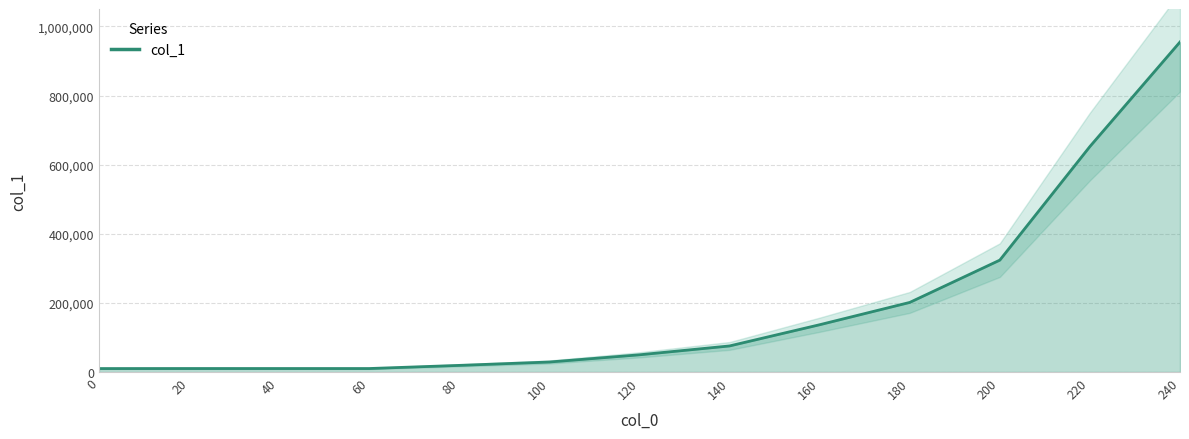

Is it true that the value at 240 is 1320642?

False